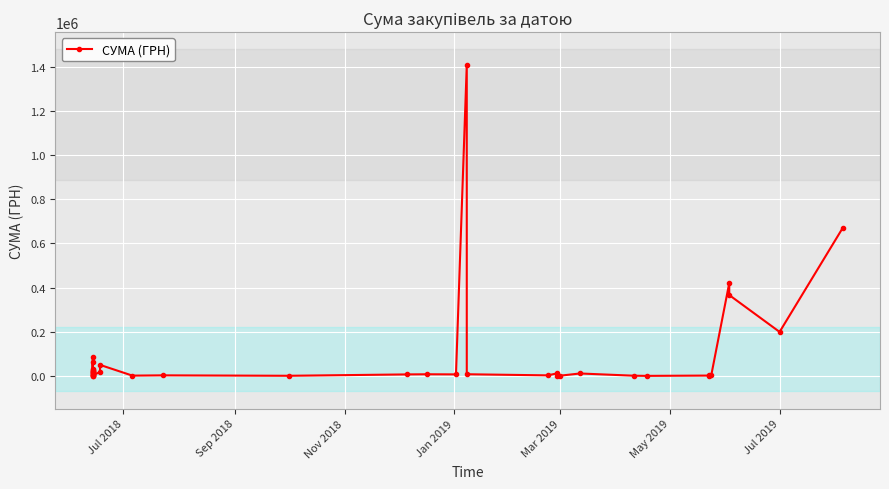

What is the sum of all values?

3532966.1